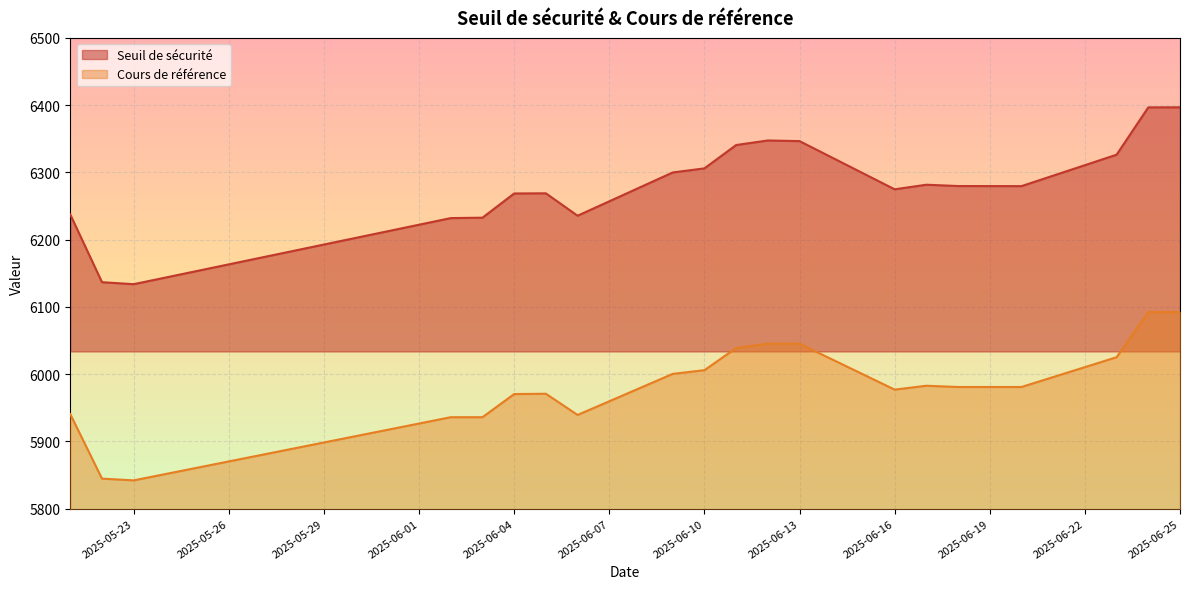

Is it true that Seuil de sécurité equals 6299.9 at 2025-06-09?

True